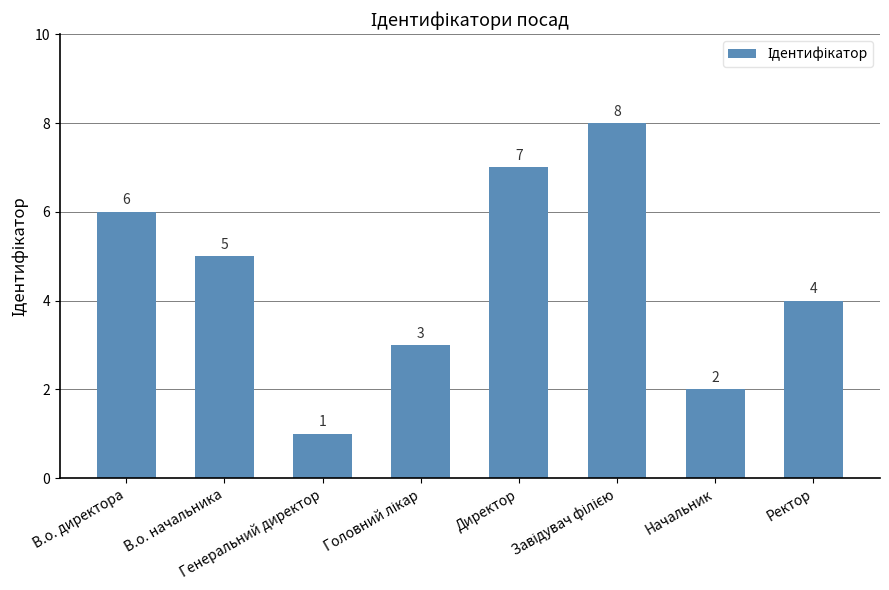

Count the values in the range 3 to 7.

5